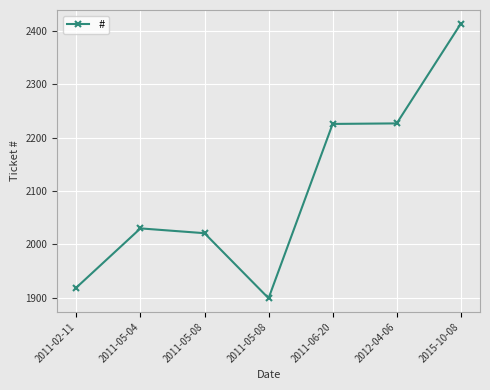

Count the number of data series in this chart.

1